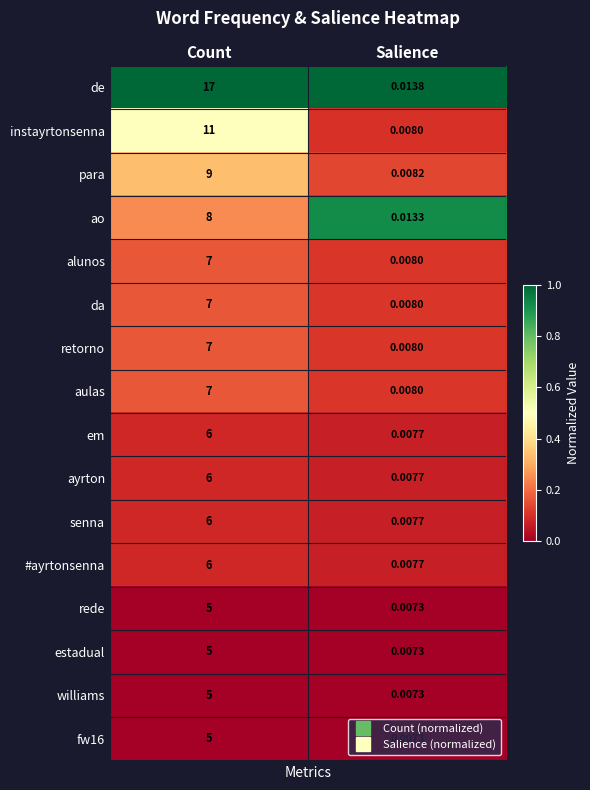

At which label does da reach its minimum?

Salience